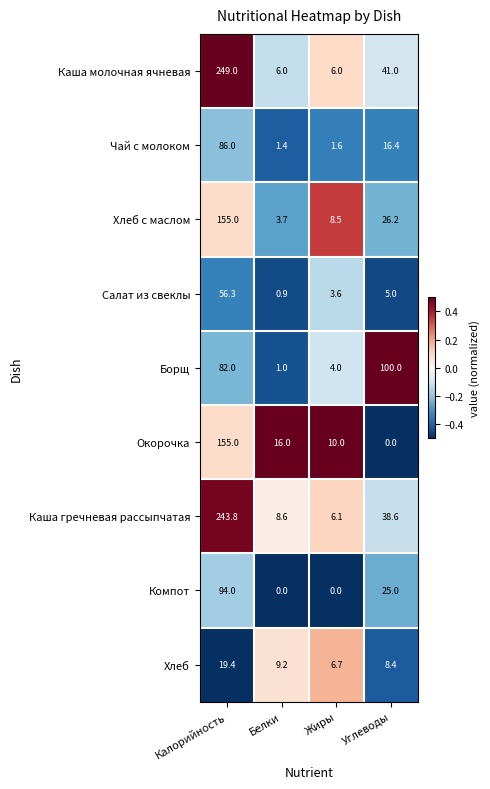

True or false: Компот has a value of 39.3 at Углеводы.

False